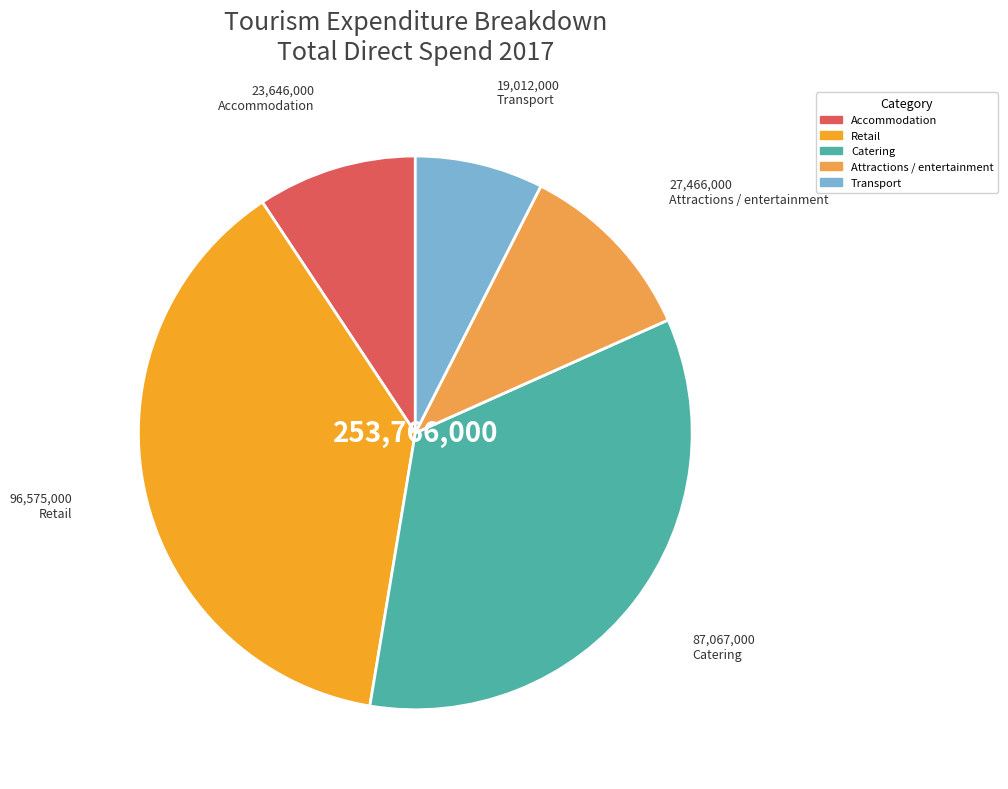

Which slice is the largest?

Retail